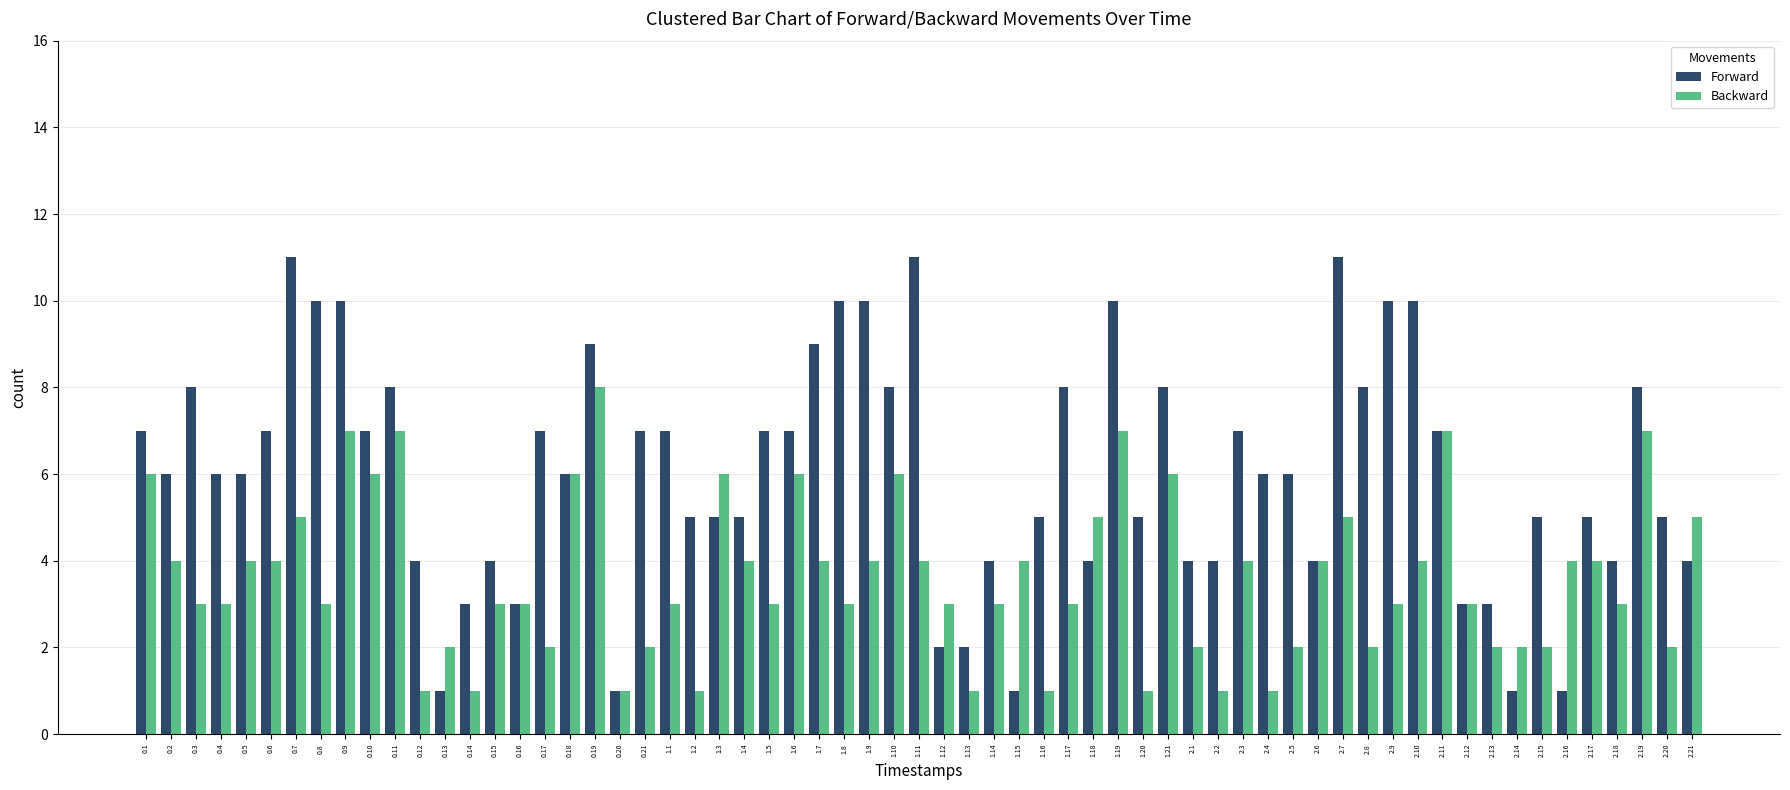

True or false: Backward has a value of 7 at 2.19.

True